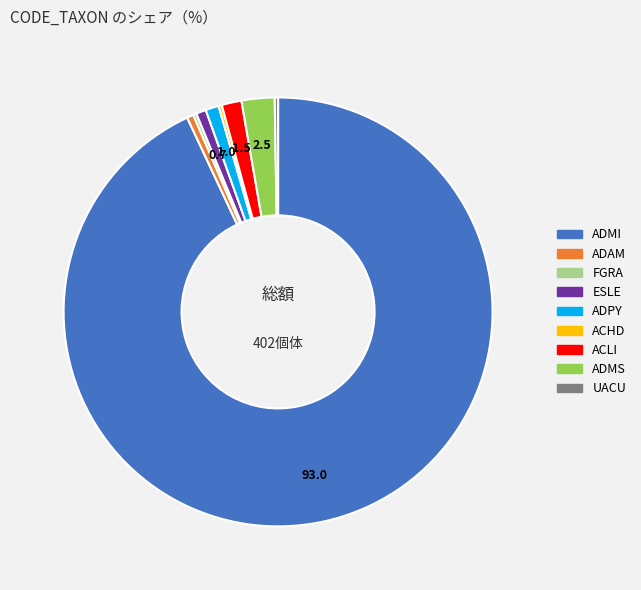

Which slice represents more than half of the pie?

ADMI